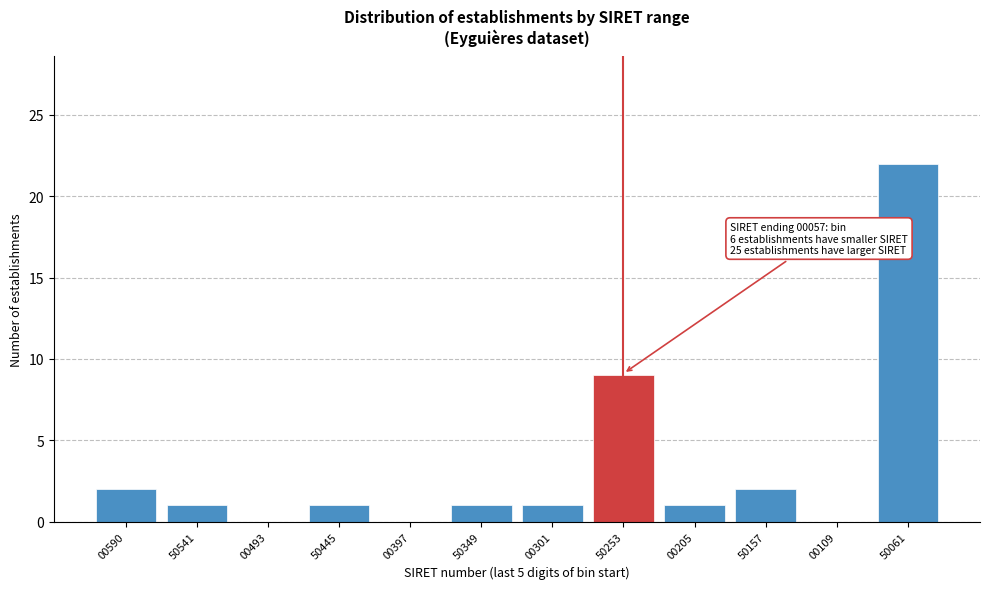

Reading left to right, what are all the values shown in this chart?

00590=2	50541=1	00493=0	50445=1	00397=0	50349=1	00301=1	50253=9	00205=1	50157=2	00109=0	50061=22